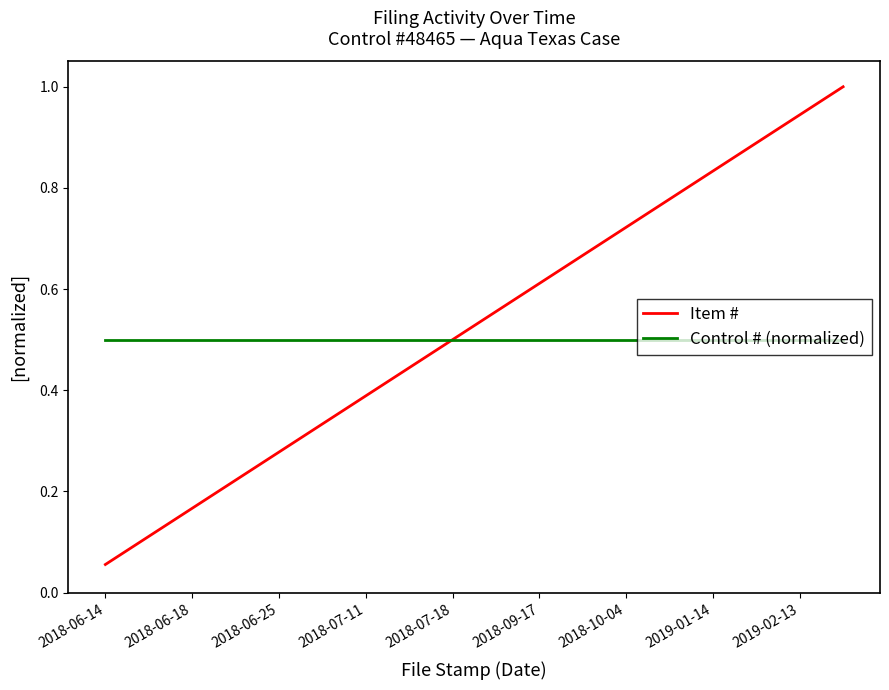

What is the maximum value for Control # (normalized)?

0.5